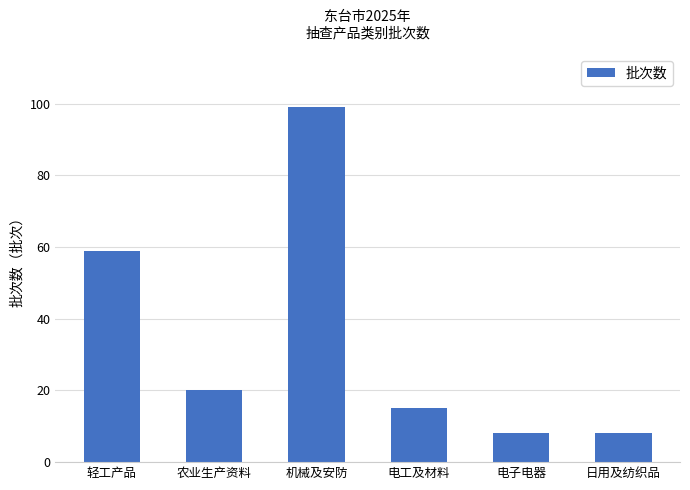

True or false: the data shows 30 at 轻工产品.

False